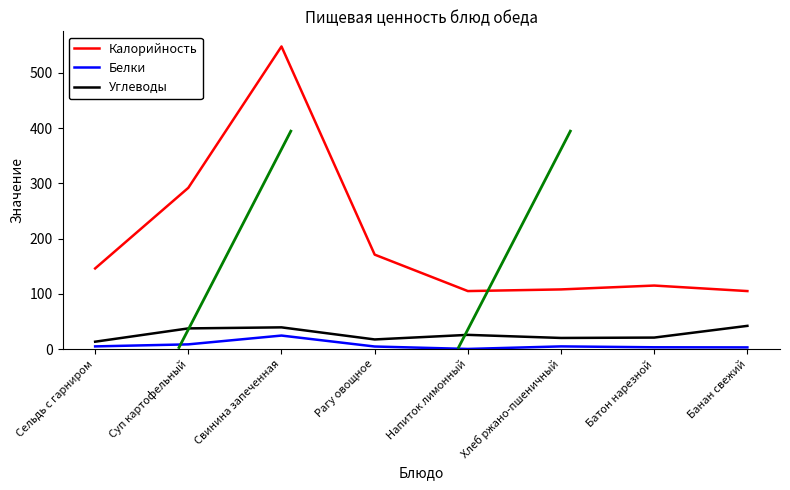

At which category is the sum across all series the highest?

Свинина запеченная